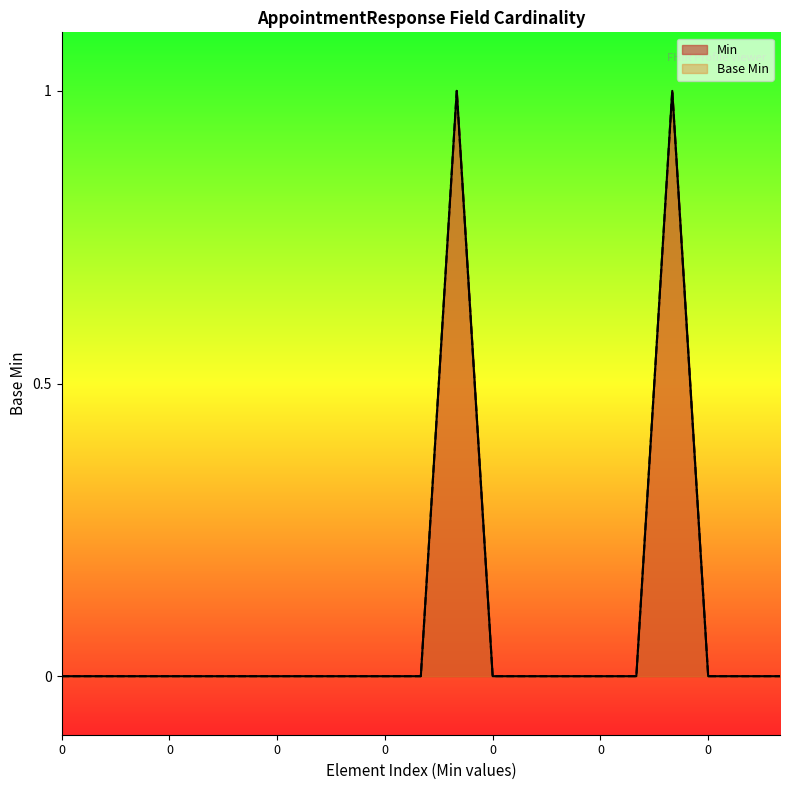

Where is the first local maximum?

1